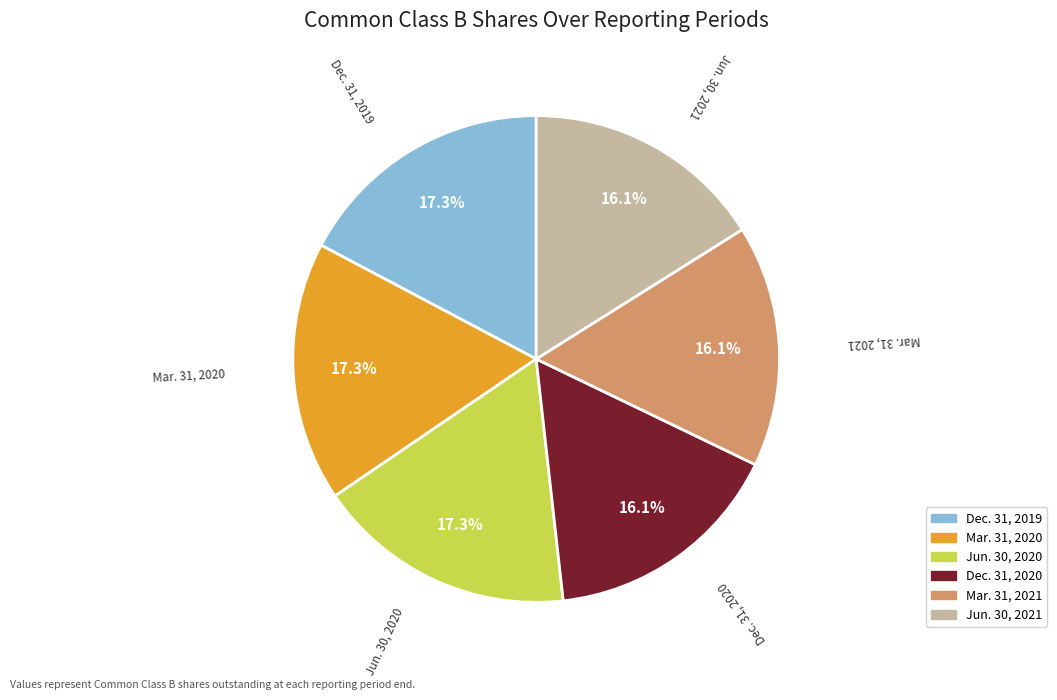

Approximately how many times larger is the value at Dec. 31, 2019 compared to Jun. 30, 2021?

1.1